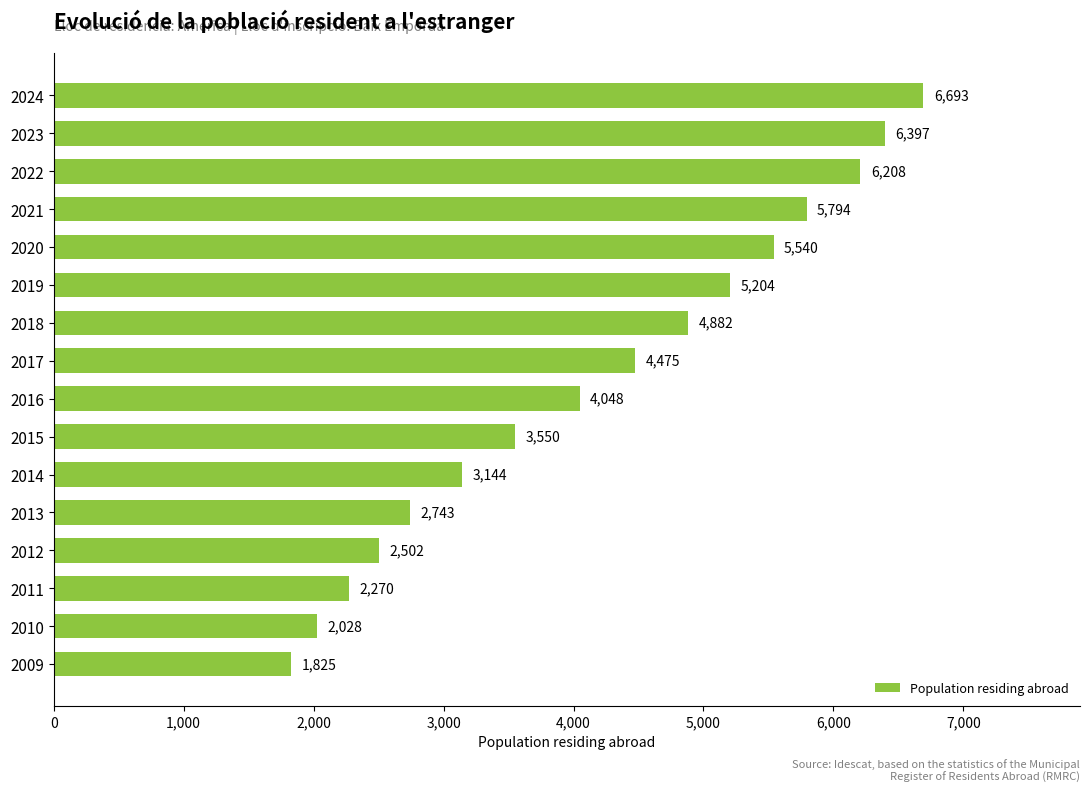

Rank the categories by value from highest to lowest.

2024, 2023, 2022, 2021, 2020, 2019, 2018, 2017, 2016, 2015, 2014, 2013, 2012, 2011, 2010, 2009